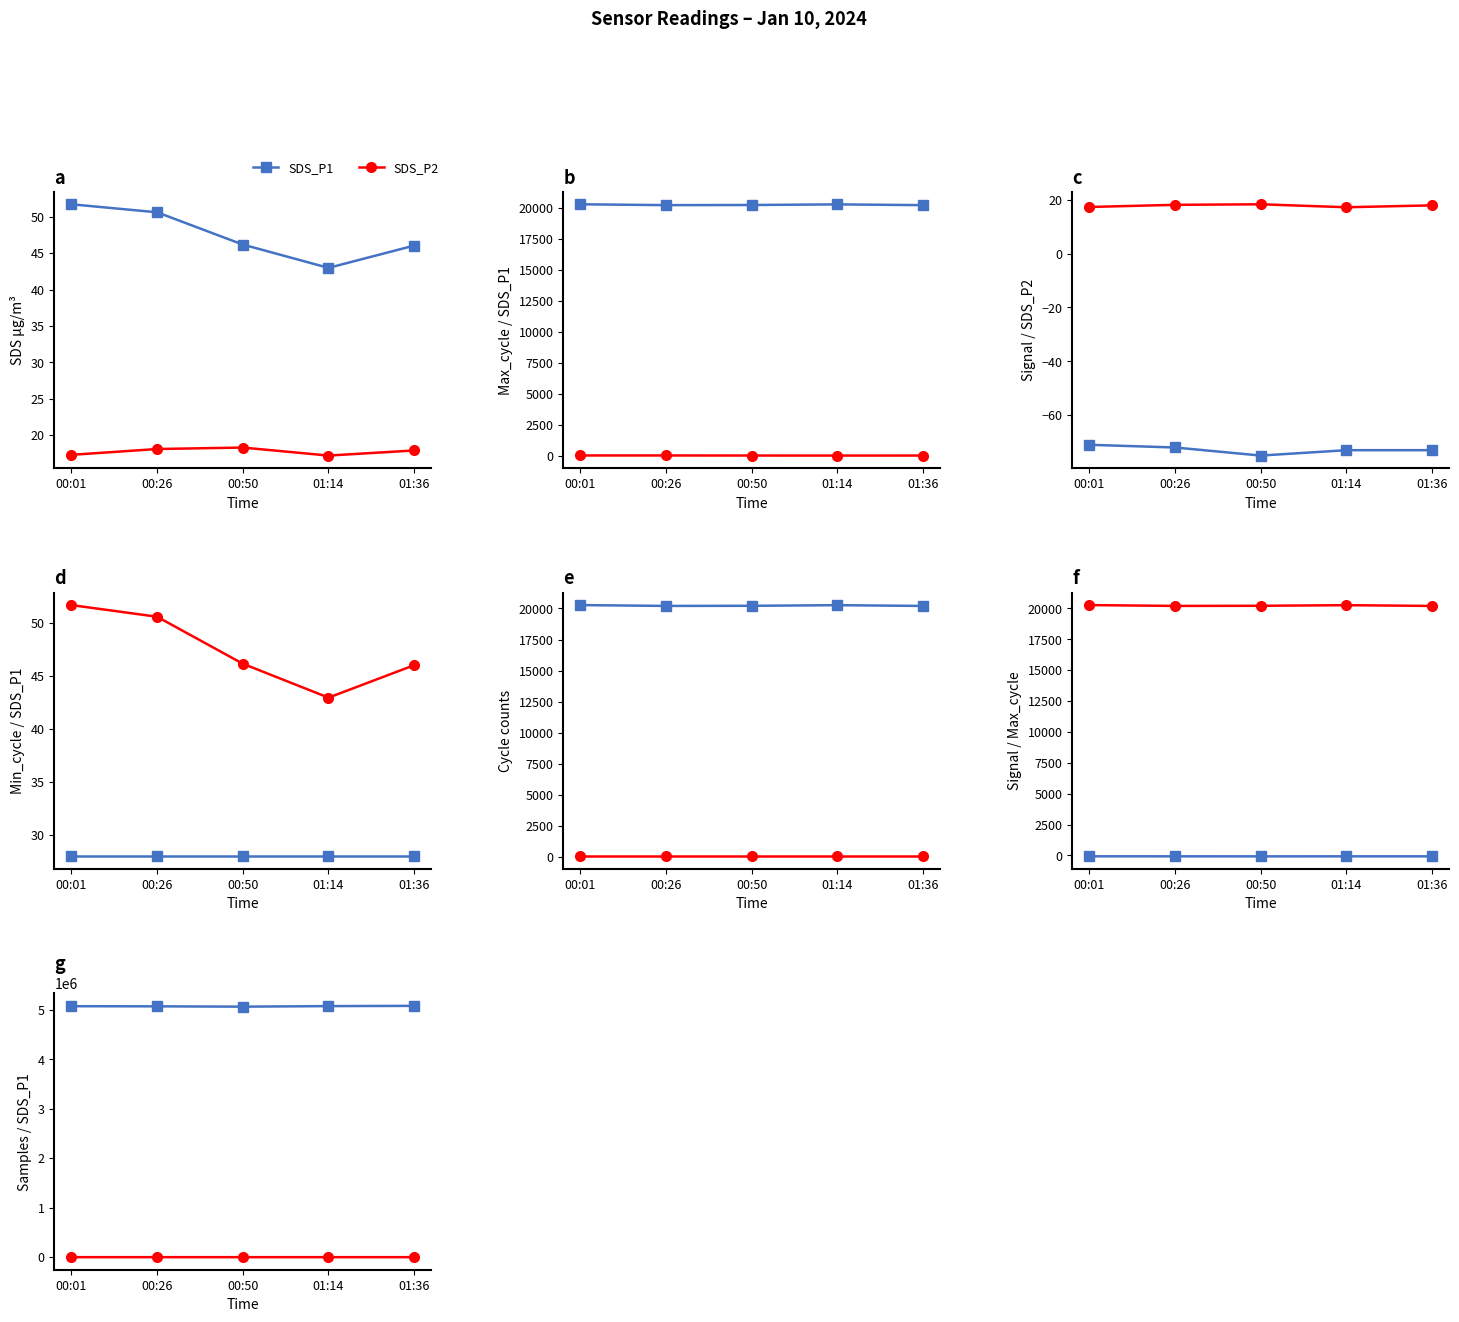

Between 00:26 and 01:36, which series saw the biggest shift?

Samples